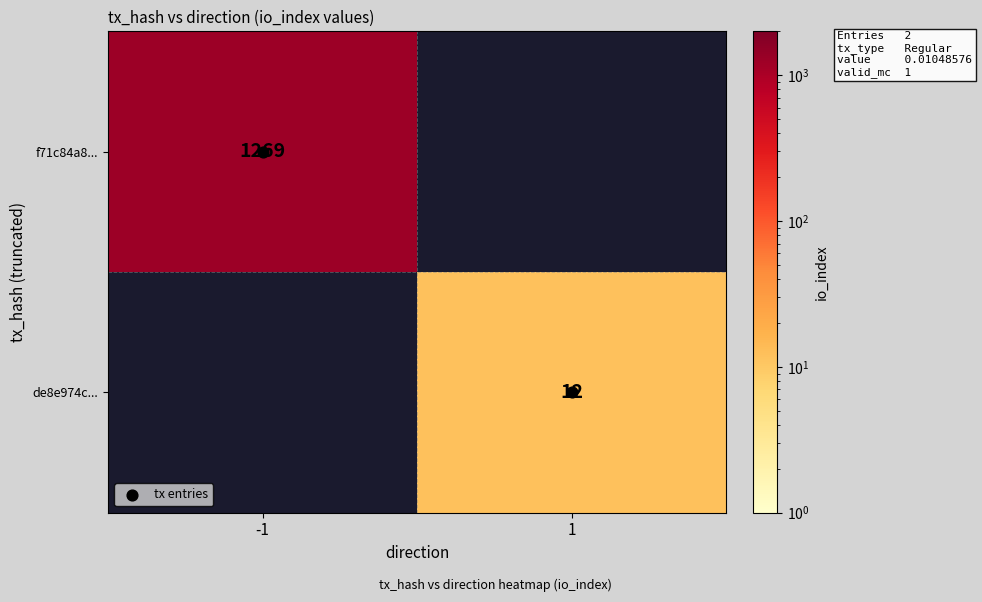

True or false: de8e974c... has a value of 12 at 1.

True